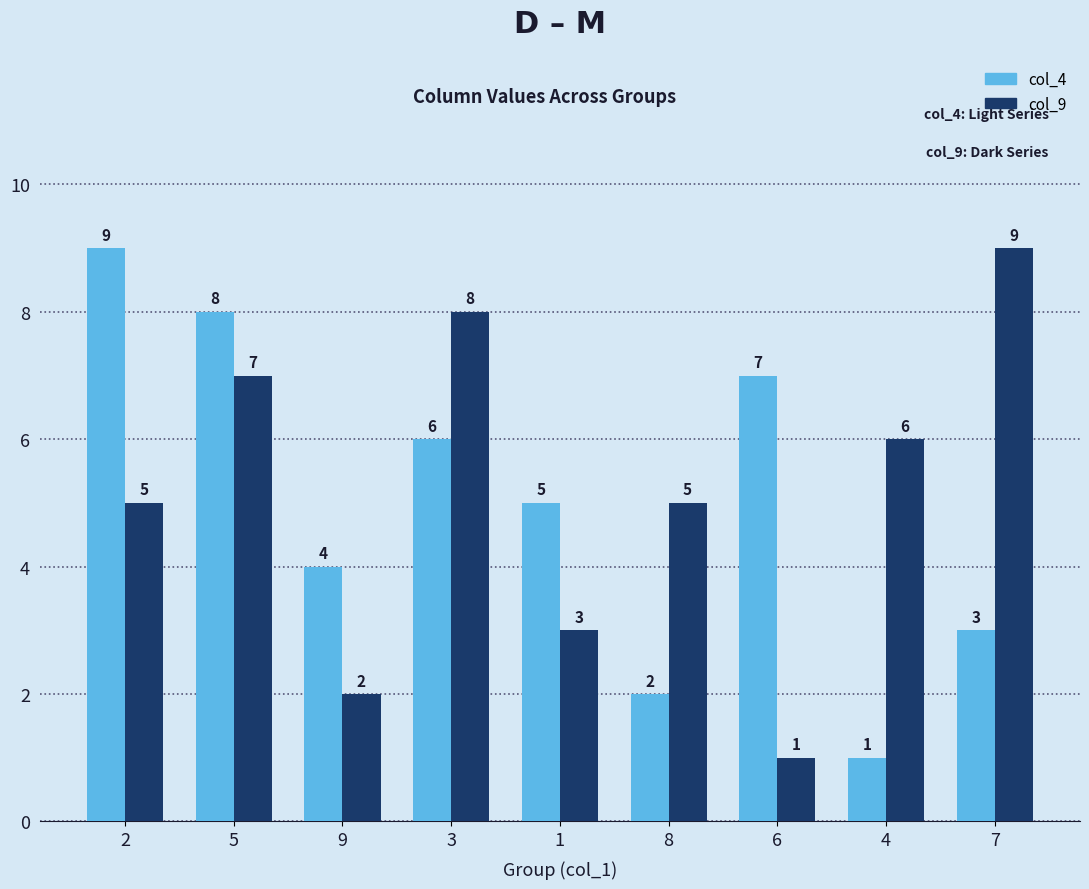

Which series has the largest total across all categories?

col_9